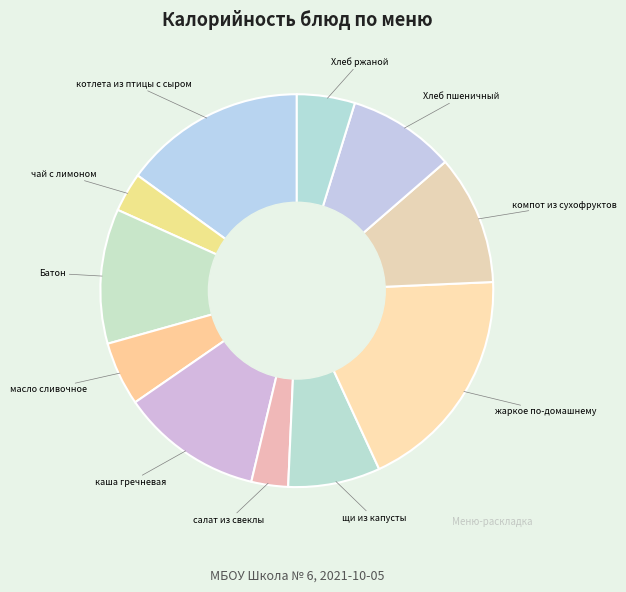

Is the sum of Батон and компот из сухофруктов greater than half?

No